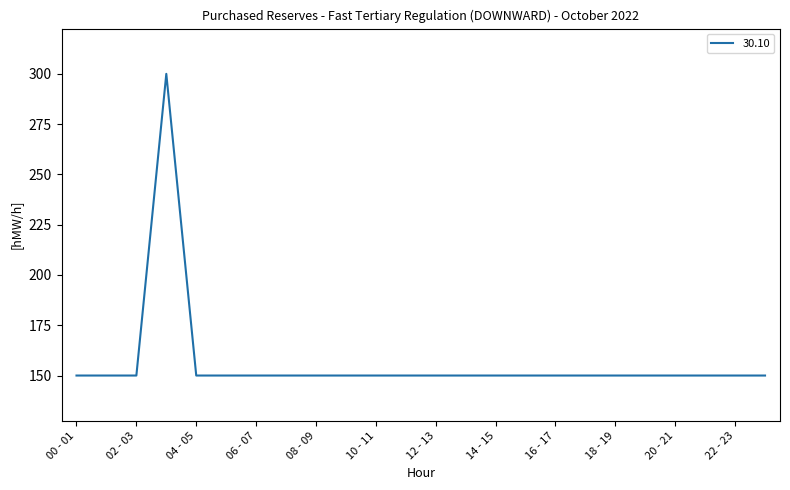

What is the greatest value displayed?

300